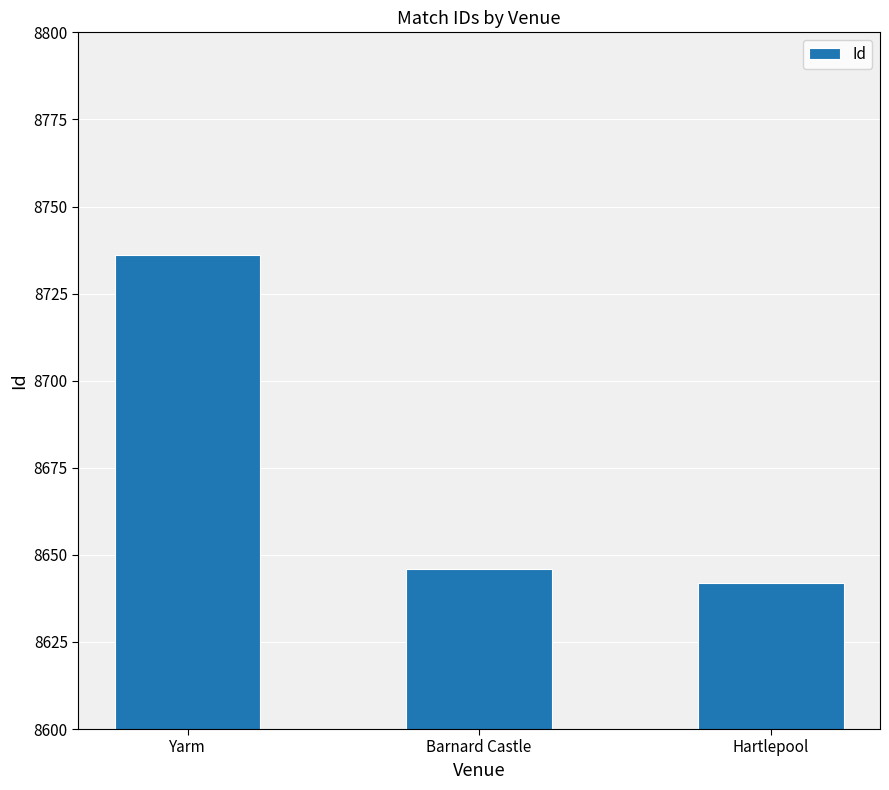

List the labels in order of value, smallest first.

Hartlepool, Barnard Castle, Yarm